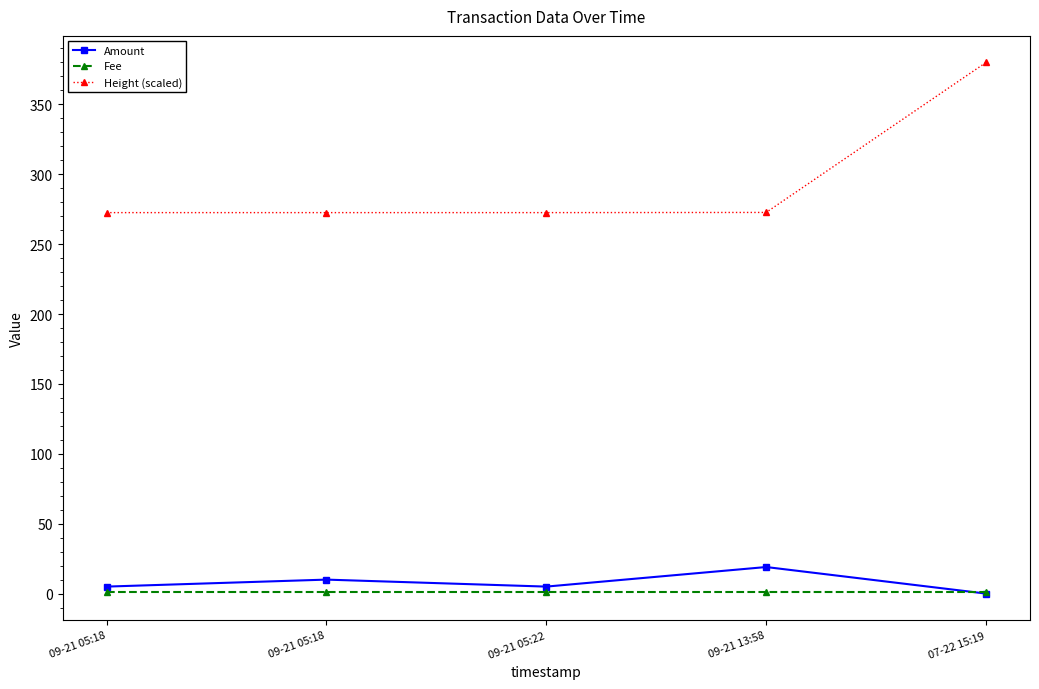

True or false: Fee has a value of 1.5 at 07-22 15:19.

False